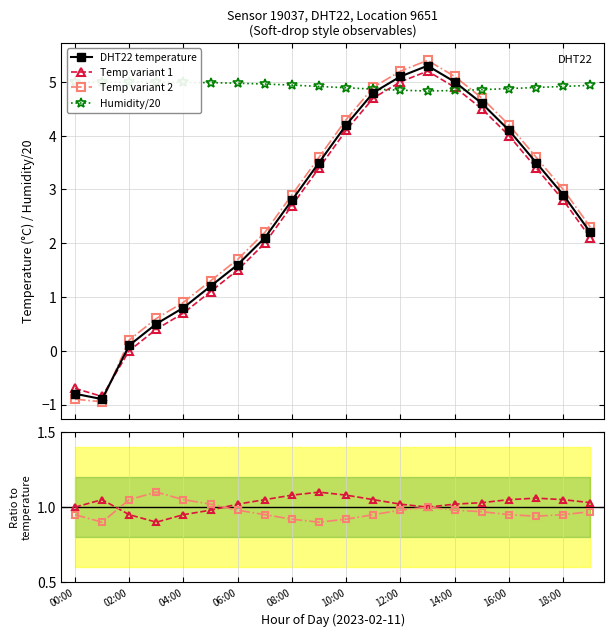

True or false: Ratio variant 2 has more than 2 interior local peaks.

False